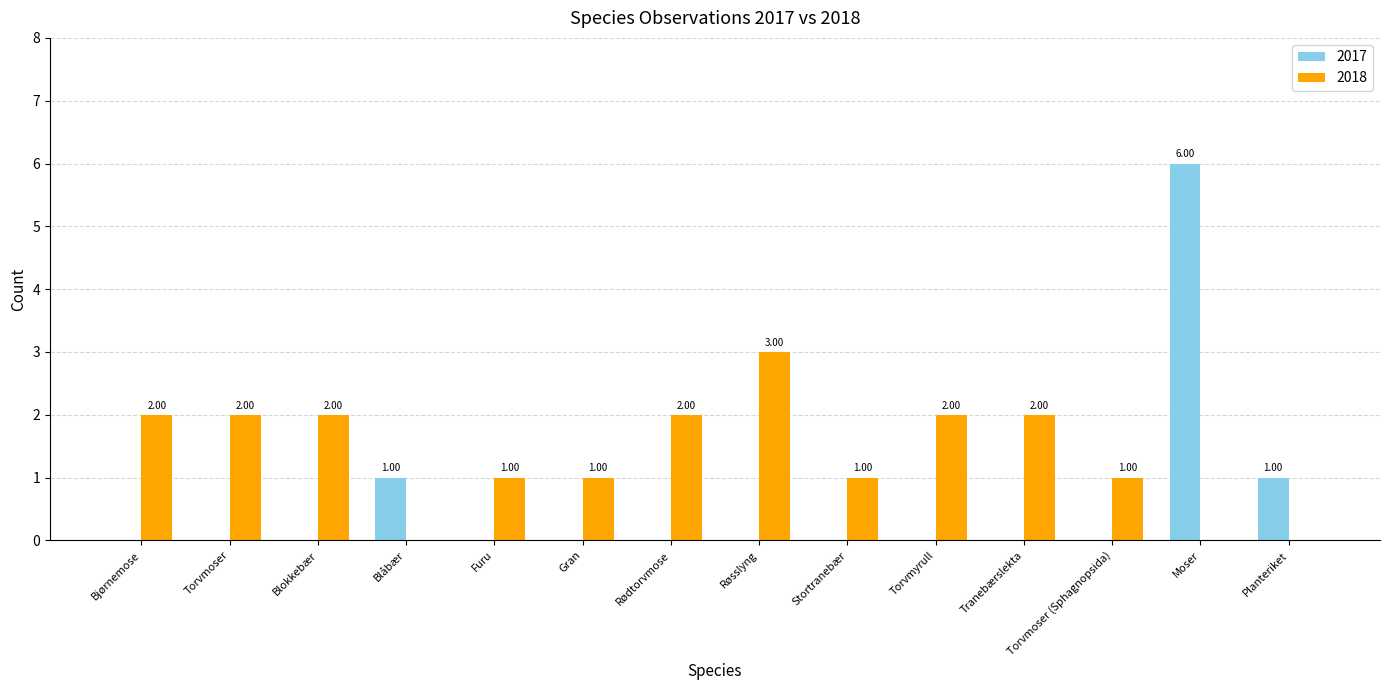

At which category is the sum across all series the highest?

Moser